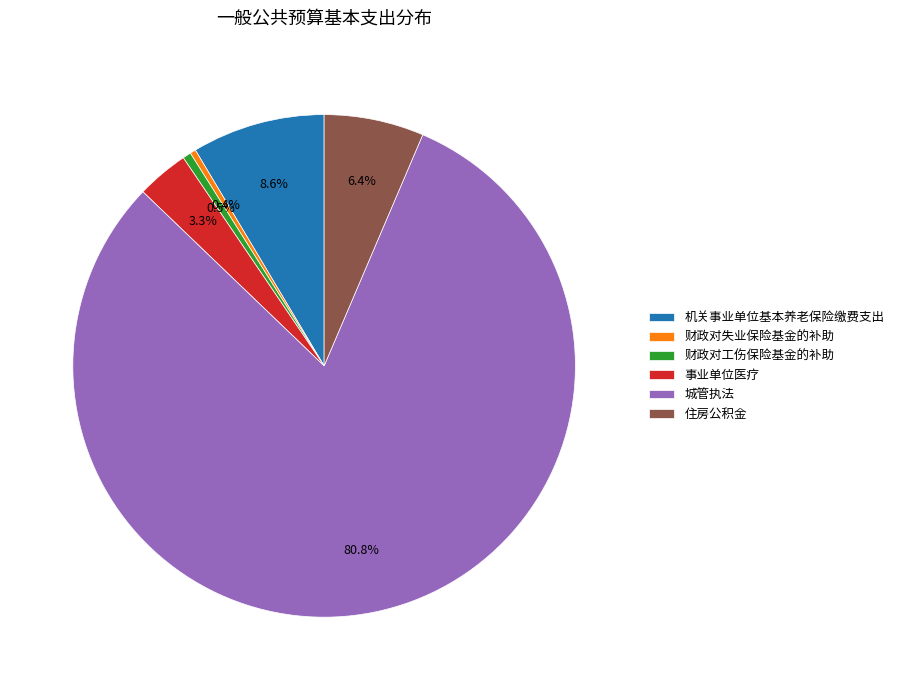

What percentage is NOT represented by 住房公积金?

93.6%